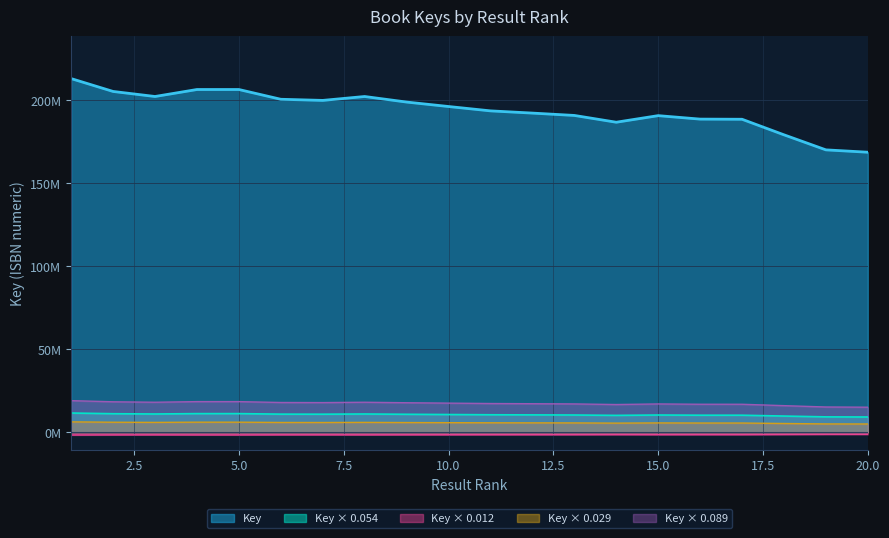

True or false: Key and Key_smooth cross at least once.

False